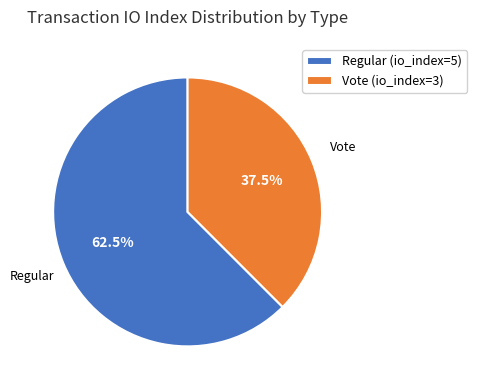

How many segments does this pie chart have?

2